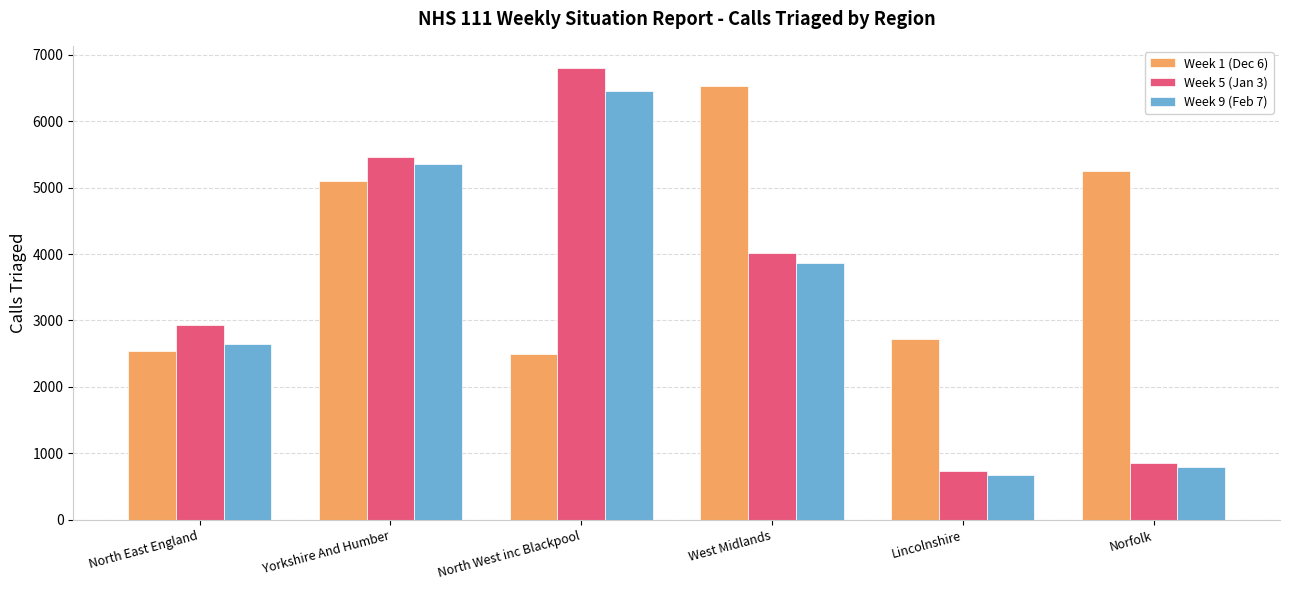

What is the label of the 5th bar from the left?

Lincolnshire